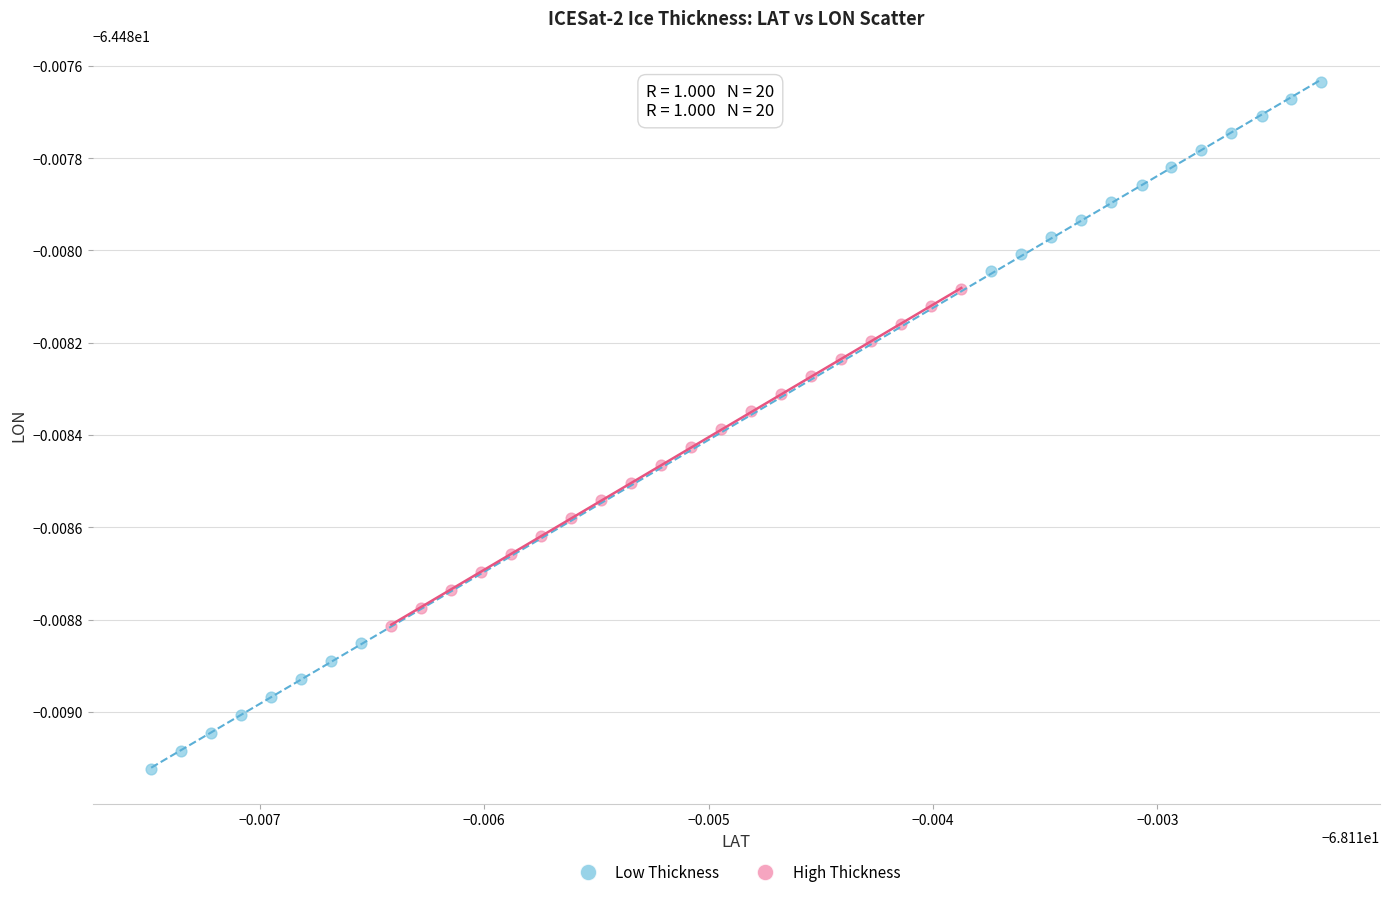

Which series has the widest spread of Y values?

Low Thickness